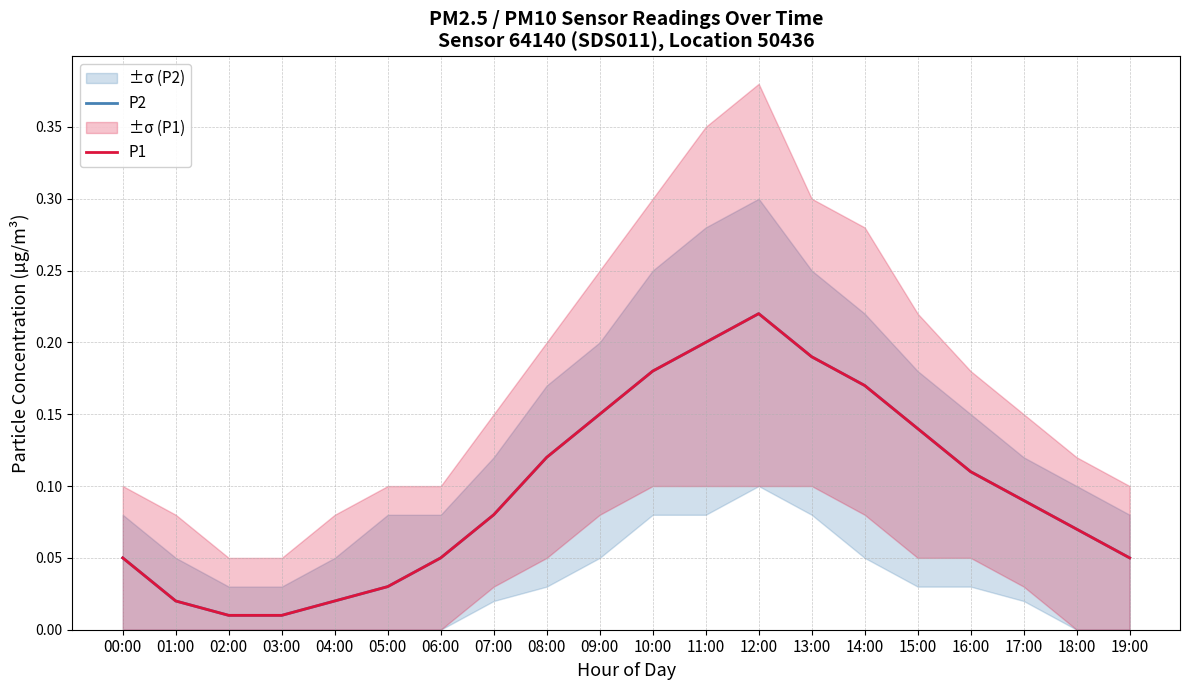

At how many categories does at least one series exceed 0?

20